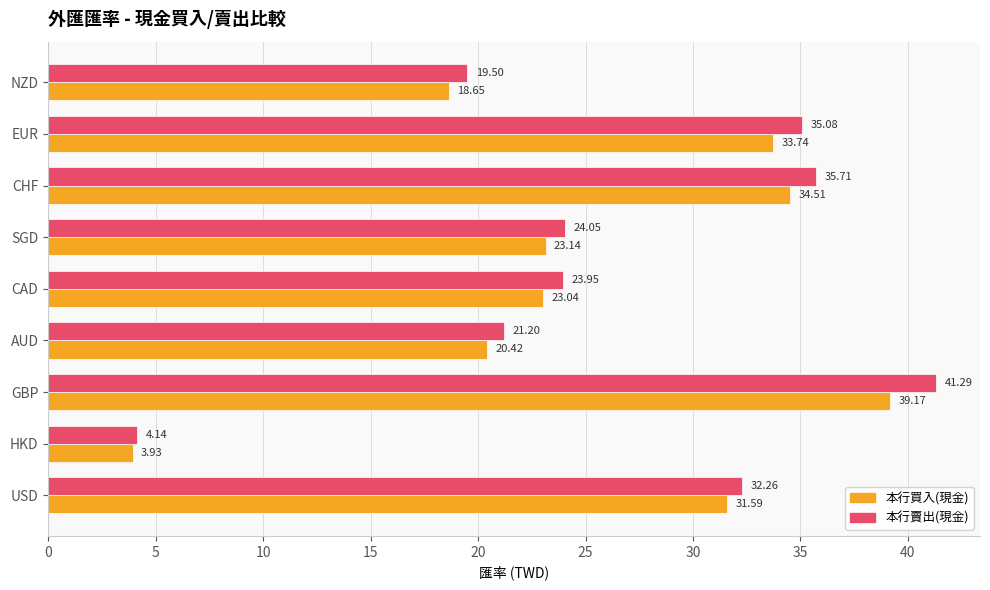

What is the spread (max minus min) of values at GBP?

2.1